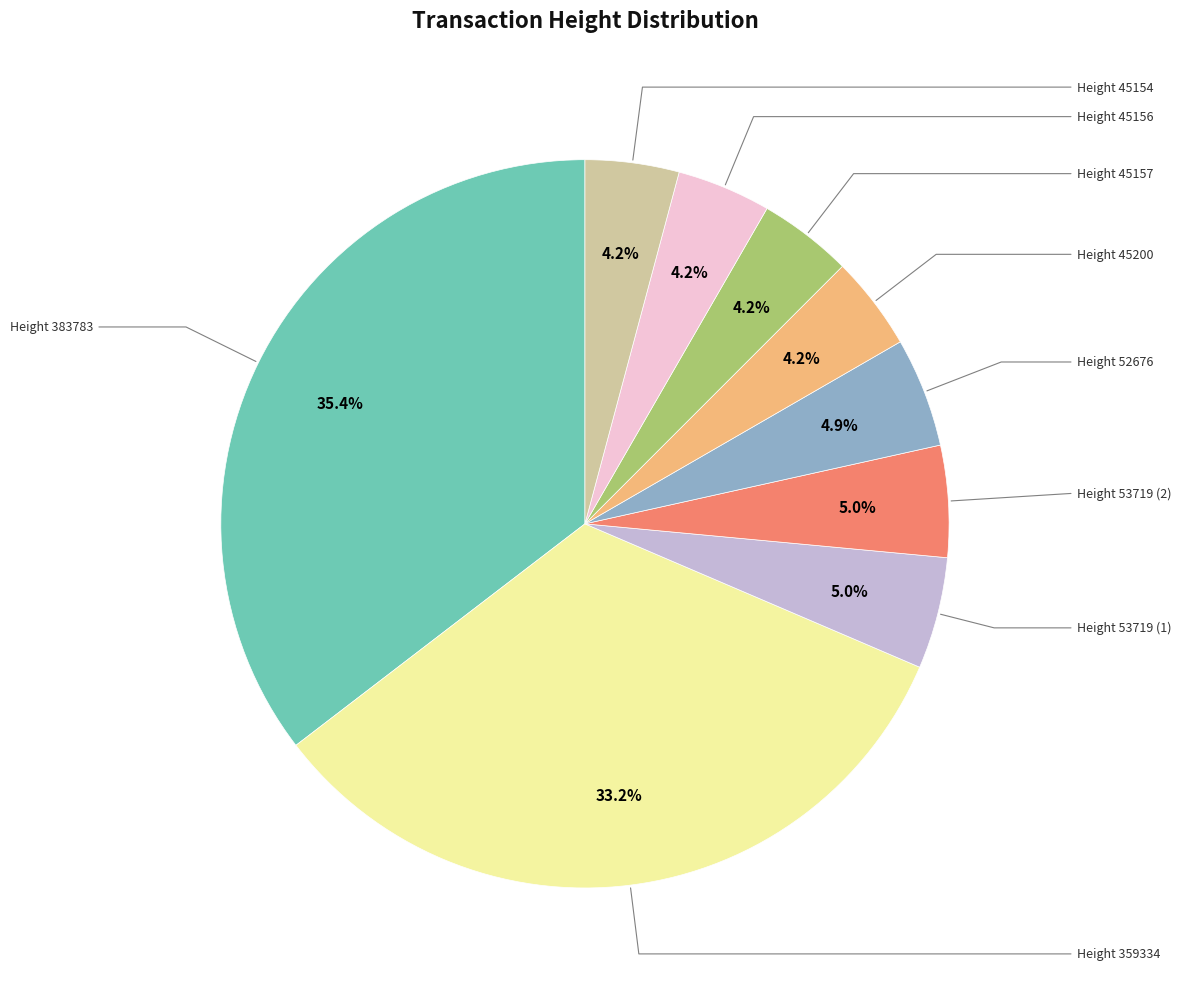

Is there a majority slice in this chart?

No